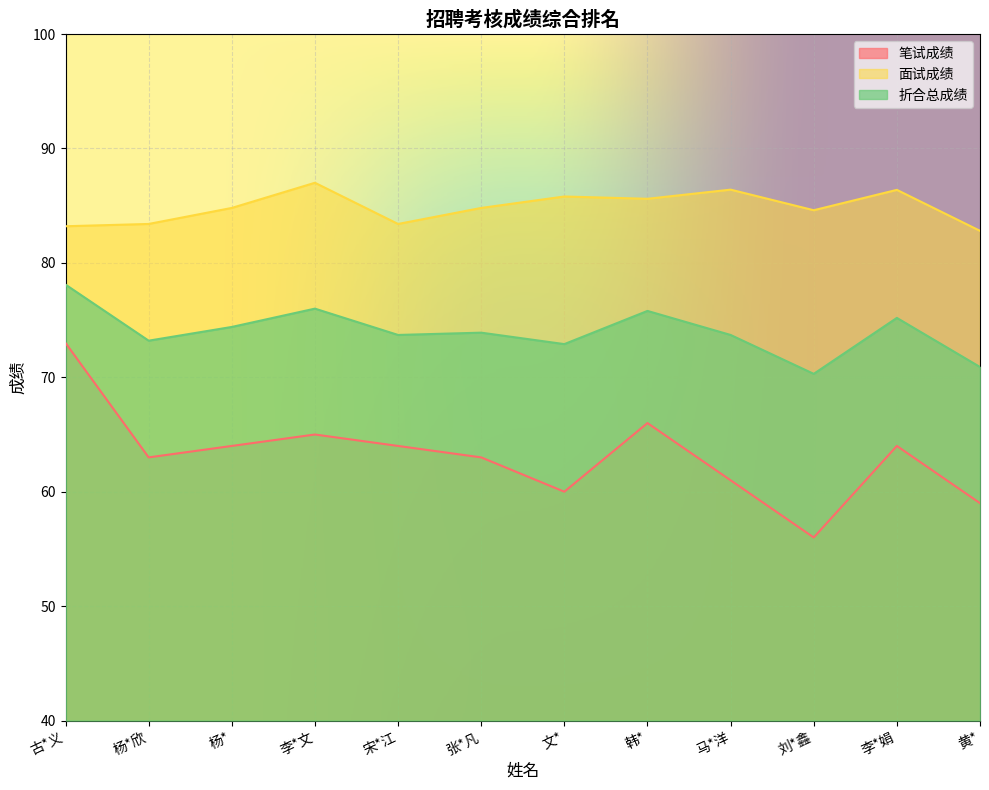

At which label does 折合总成绩 reach its minimum?

刘*鑫